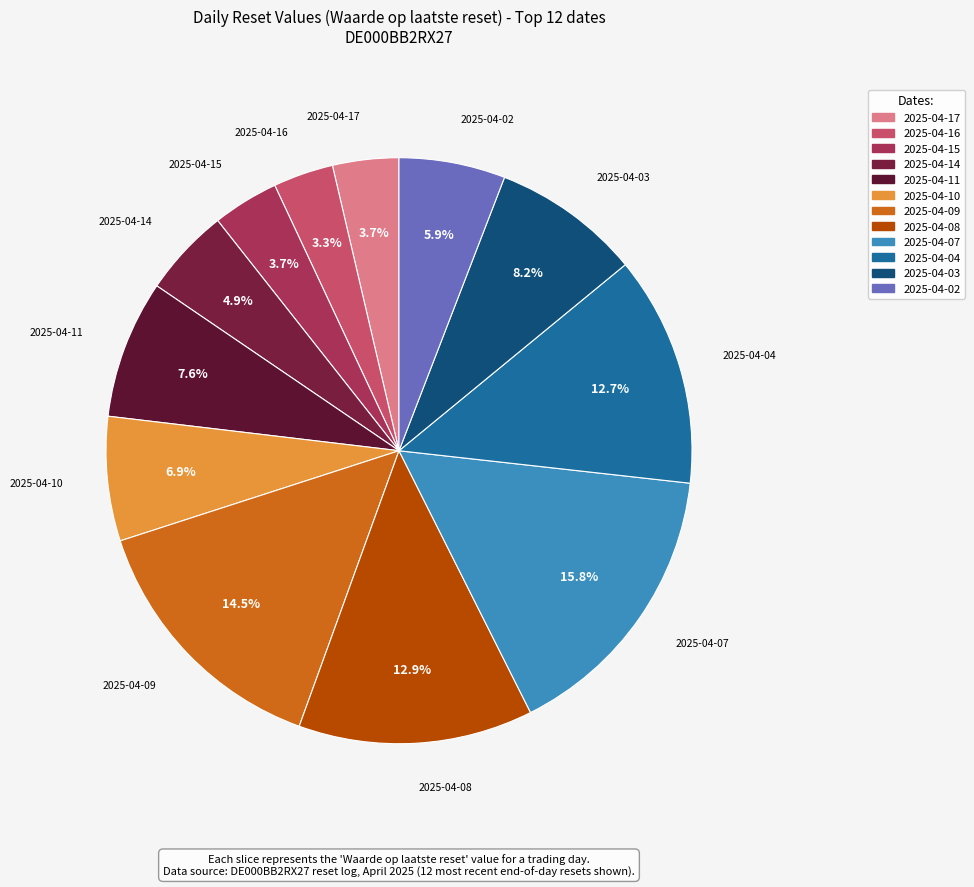

What is the ratio of the value at 2025-04-15 to the value at 2025-04-08?

0.3